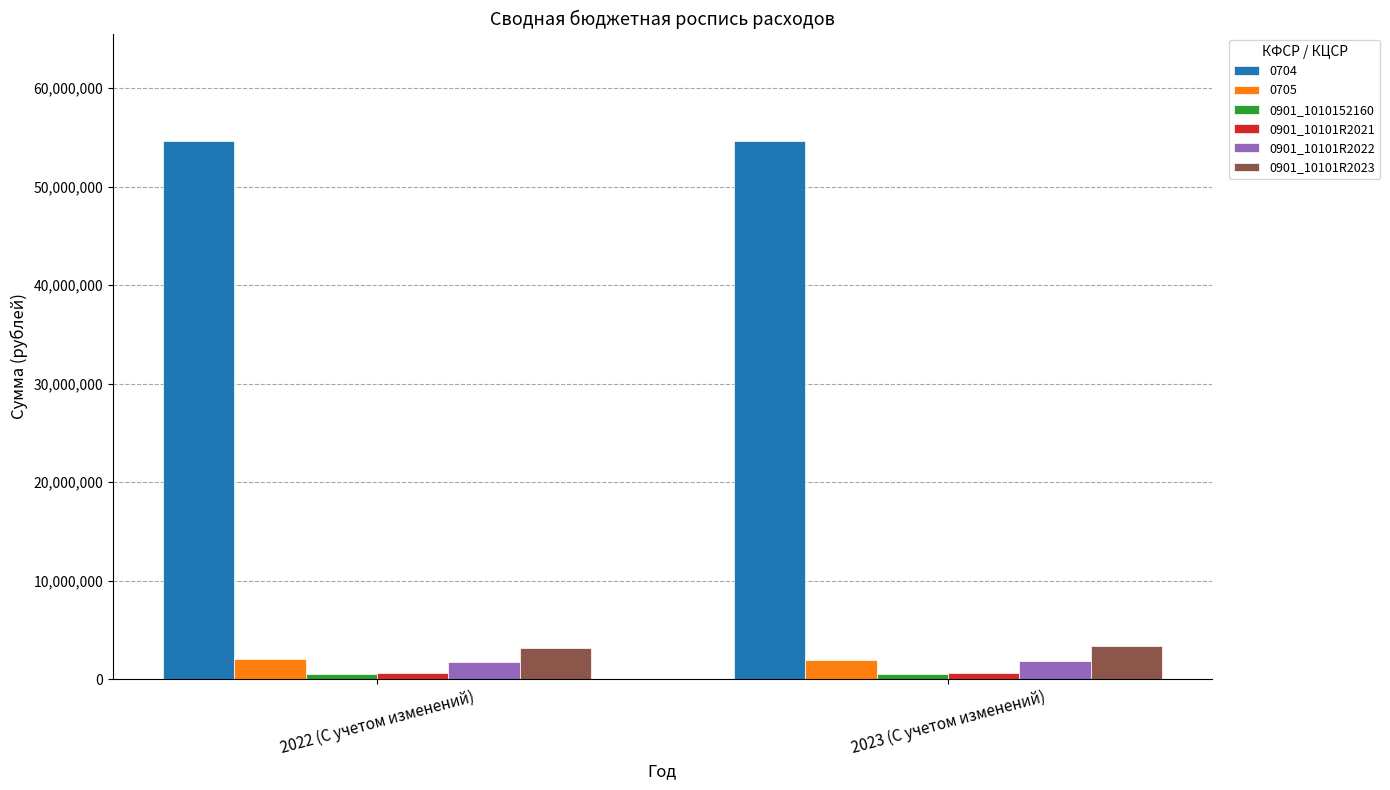

At how many categories does at least one series exceed 1254434?

2